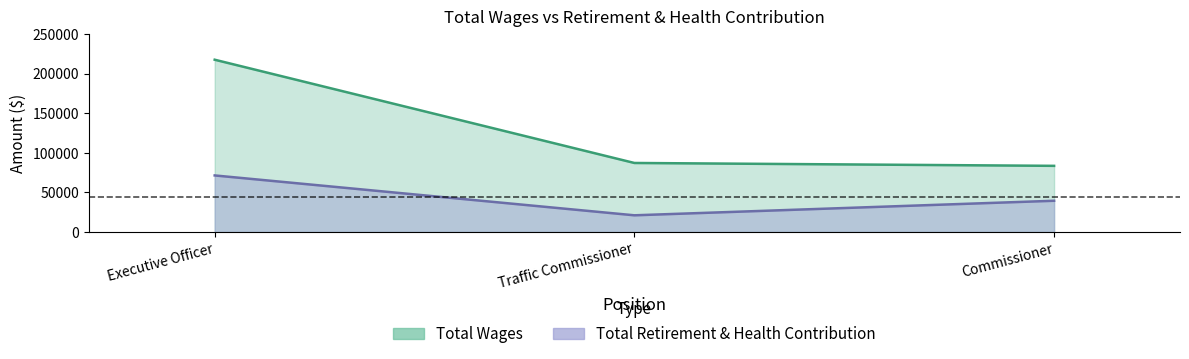

What is the total value across all series at Traffic Commissioner?

108267